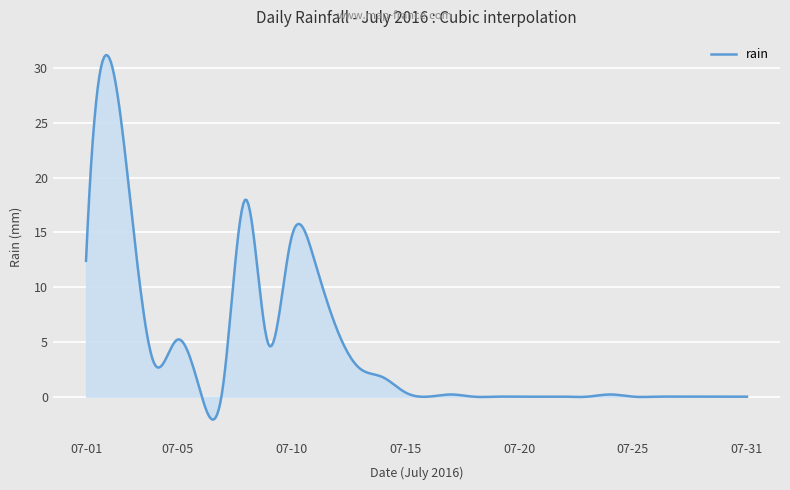

What is the difference between the maximum and minimum values?

33.3